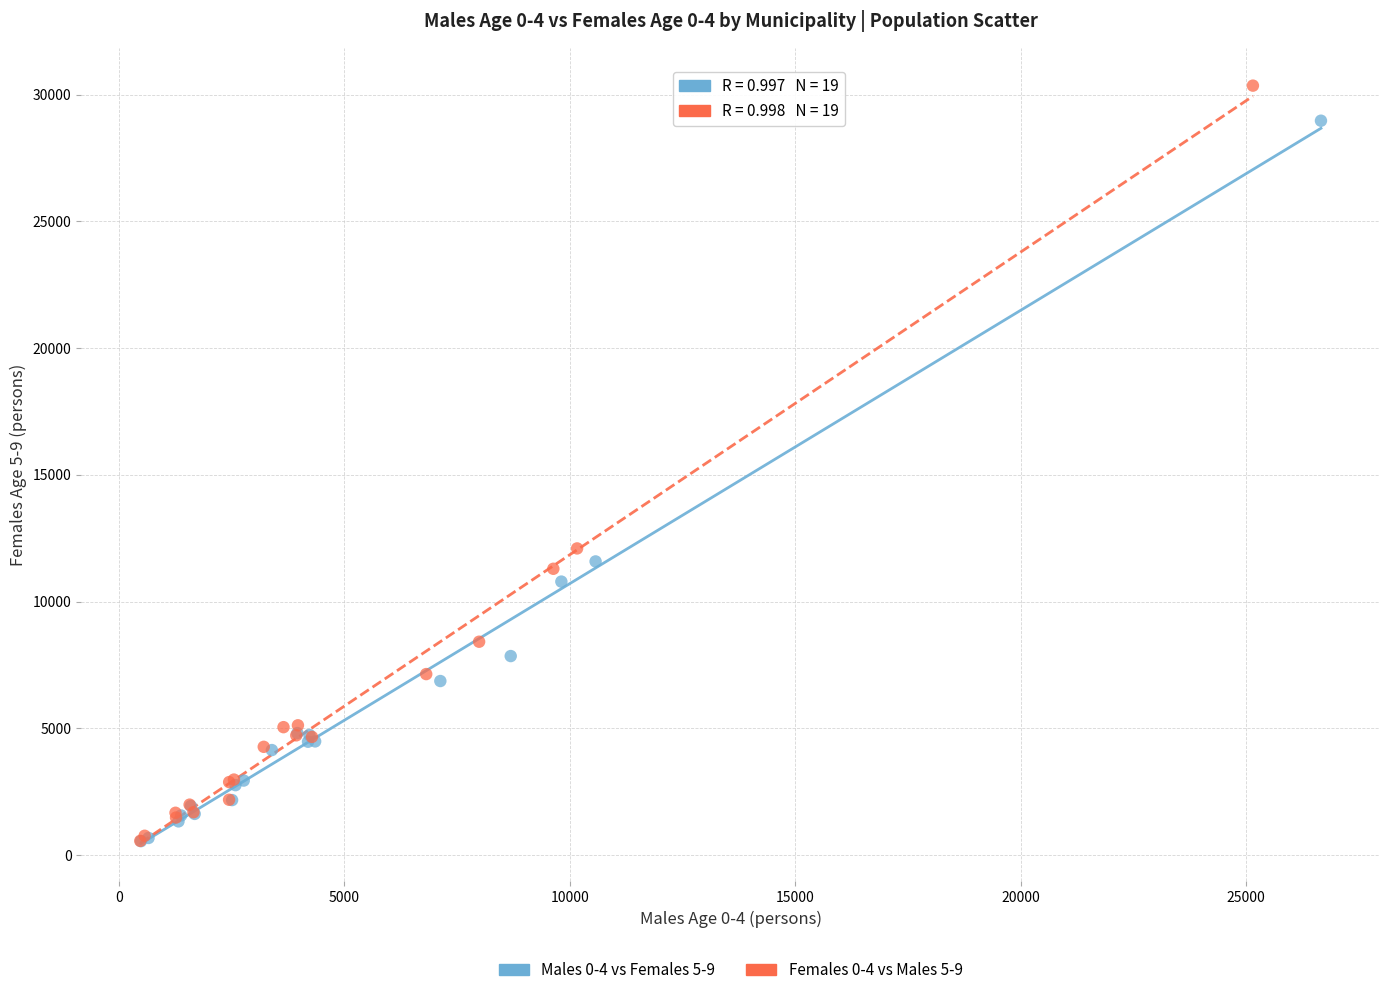

What are all the series names shown in the legend?

Males 0-4 vs Females 5-9, Females 0-4 vs Males 5-9